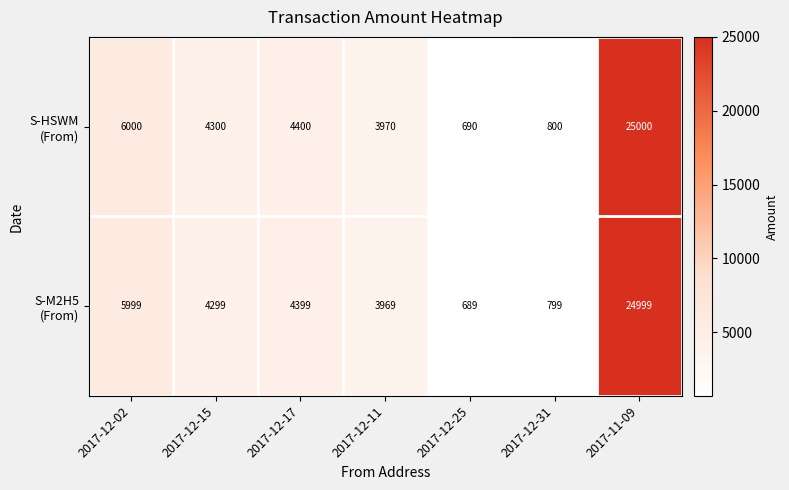

Which label corresponds to the largest value in the chart?

2017-11-09